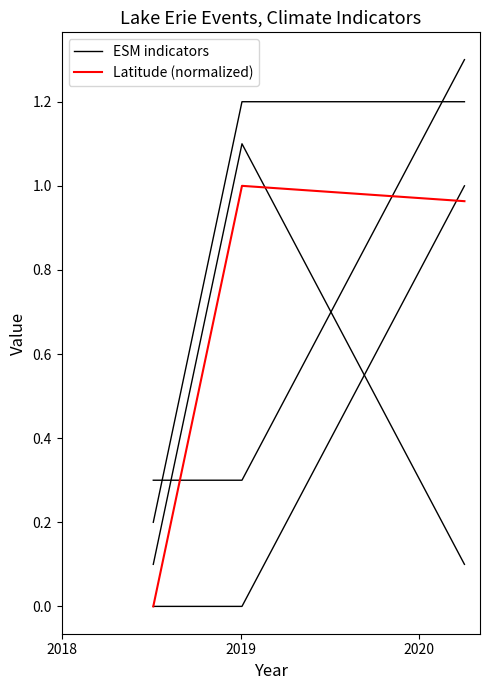

Count the number of categories in the chart.

3